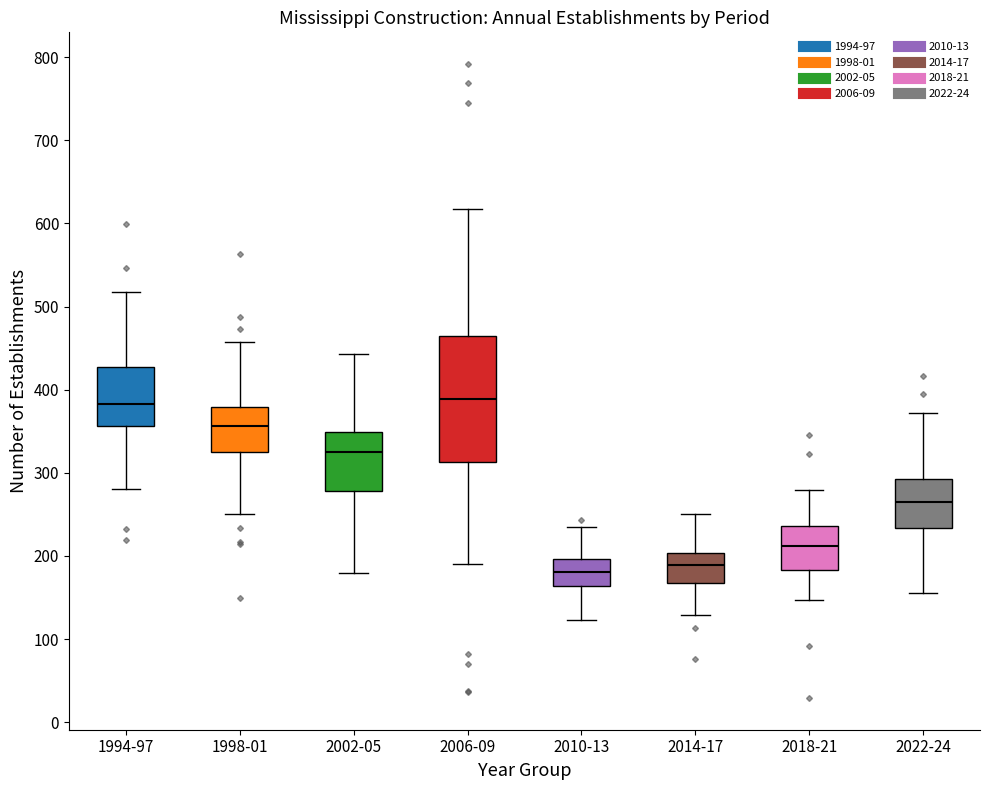

Reading left to right, transcribe this box plot: for each box, give where its median line is, the range the box spans, and where its two whiskers end, as read against the y-axis. The values are not printed on the chart, so give them approximately, as read against the axis.

1994-97: median 380, box 360 to 430, whiskers 280 to 520
1998-01: median 360, box 320 to 380, whiskers 250 to 460
2002-05: median 330, box 280 to 350, whiskers 180 to 440
2006-09: median 390, box 310 to 460, whiskers 190 to 620
2010-13: median 180, box 160 to 200, whiskers 120 to 230
2014-17: median 190, box 170 to 200, whiskers 130 to 250
2018-21: median 210, box 180 to 240, whiskers 150 to 280
2022-24: median 270, box 230 to 290, whiskers 160 to 370